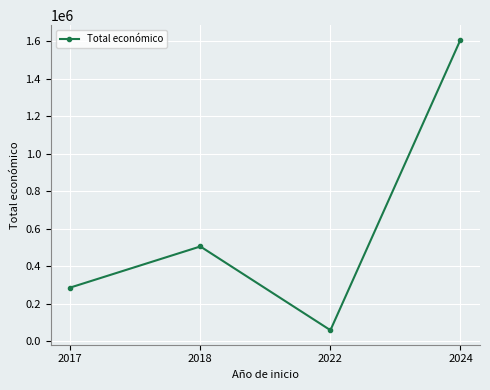

Is this an area chart (filled region under the line)?

No